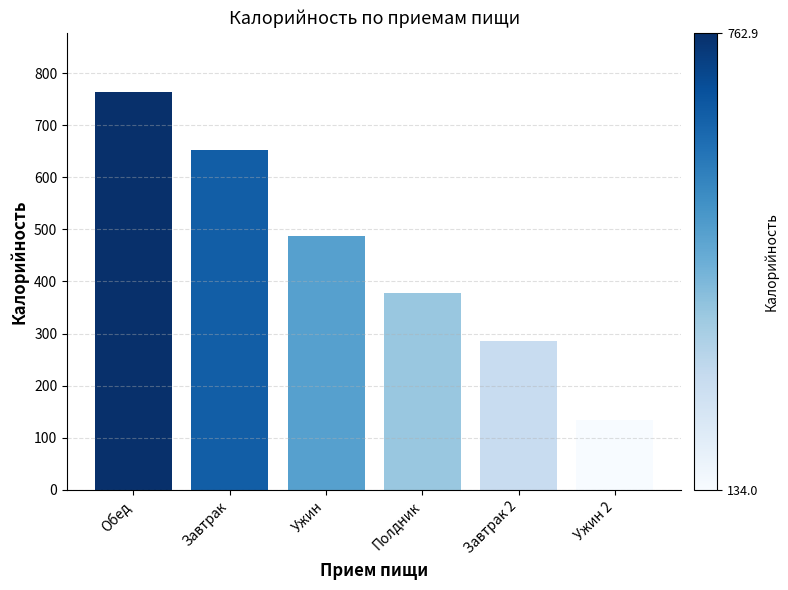

What is the difference between the second highest and second lowest values?

365.6